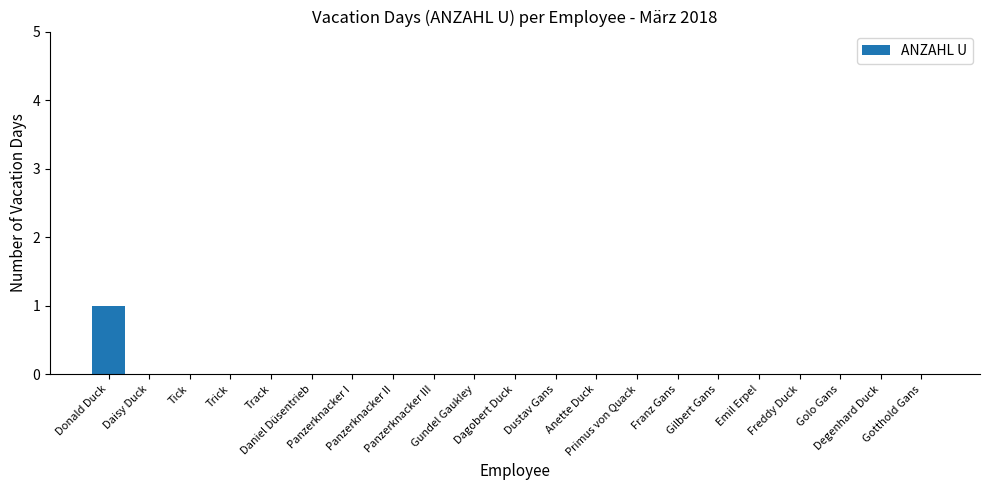

Reading right to left, extract all data points from this chart.

0	0	0	0	0	0	0	0	0	0	0	0	0	0	0	0	0	0	0	0	1